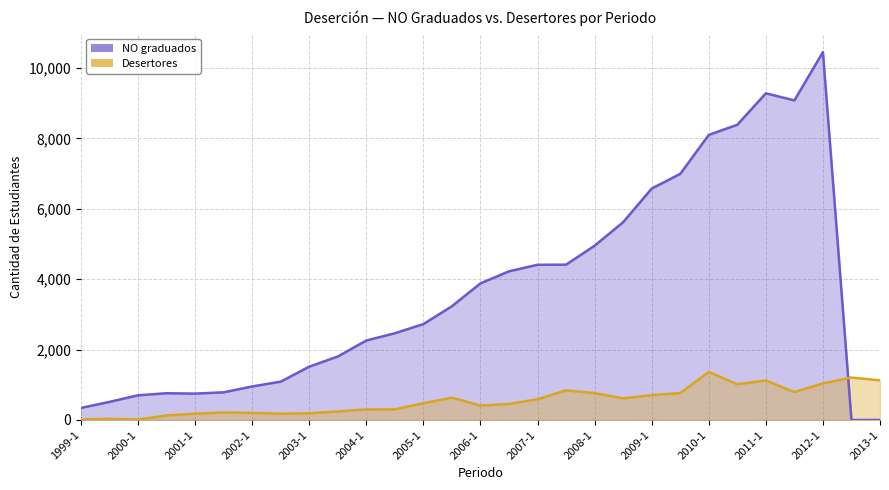

Is it true that Desertores equals 1959 at 2010-1?

False